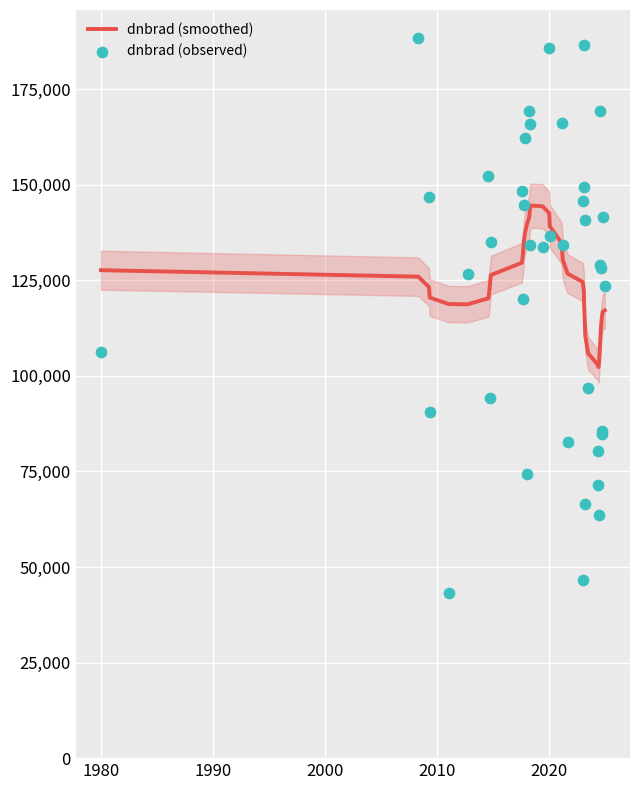

At how many categories does at least one series exceed 173934?

3